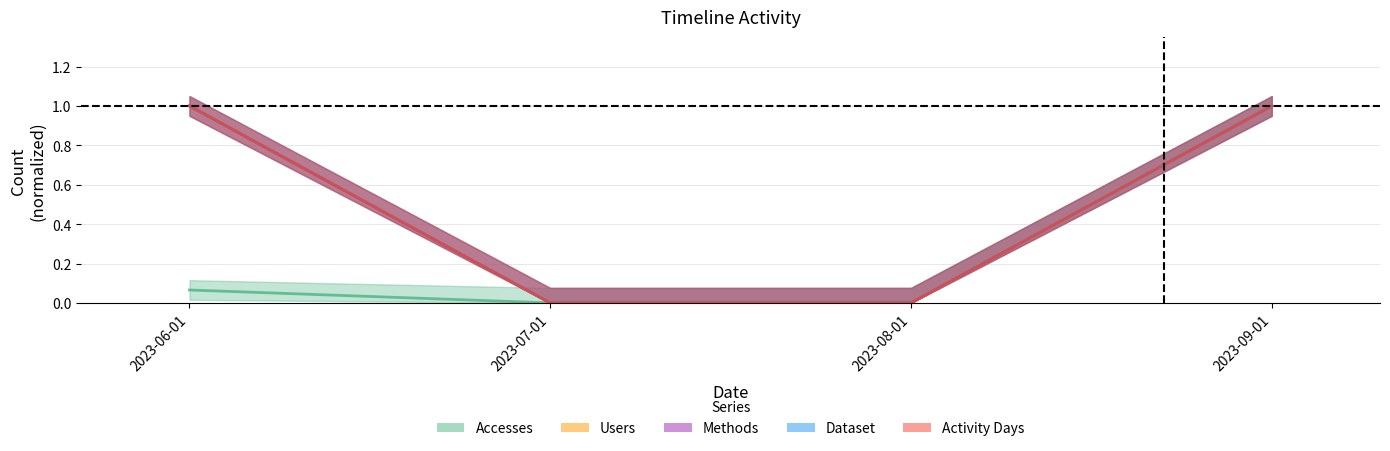

The value of Accesses at 2023-06-01 is 0.1. True or false?

True